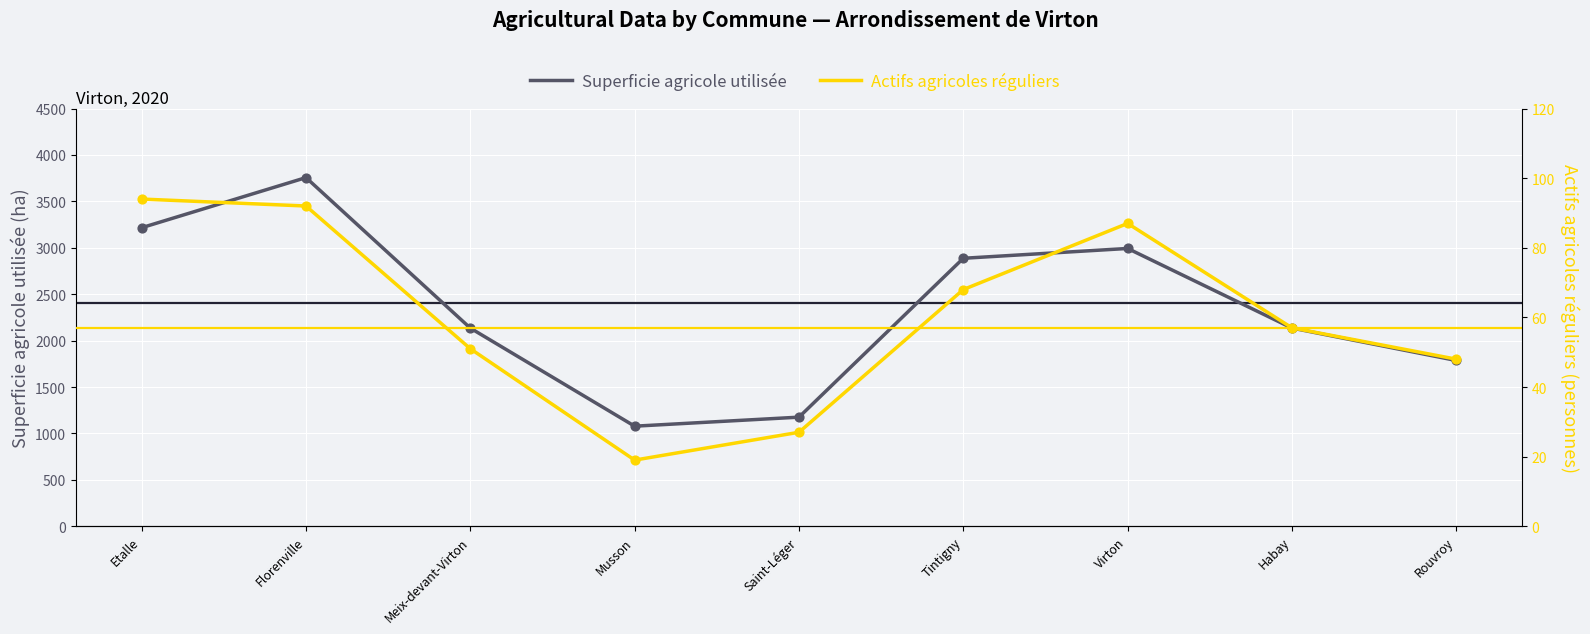

Which series contains the lowest Y value?

Actifs agricoles réguliers